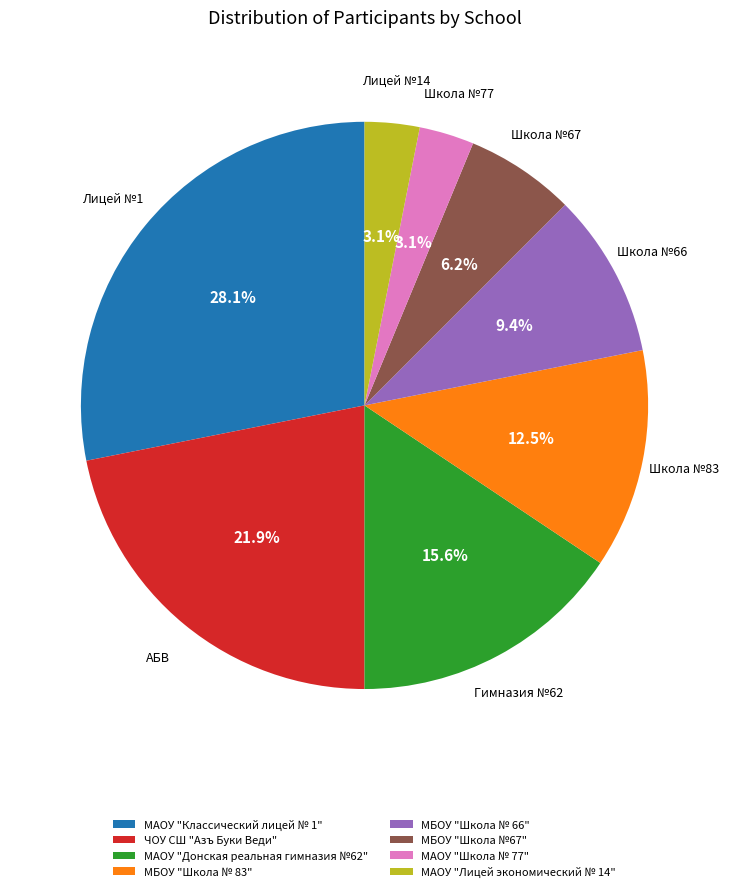

To the nearest percent, what is the difference between the largest and smallest slice percentages?

25%